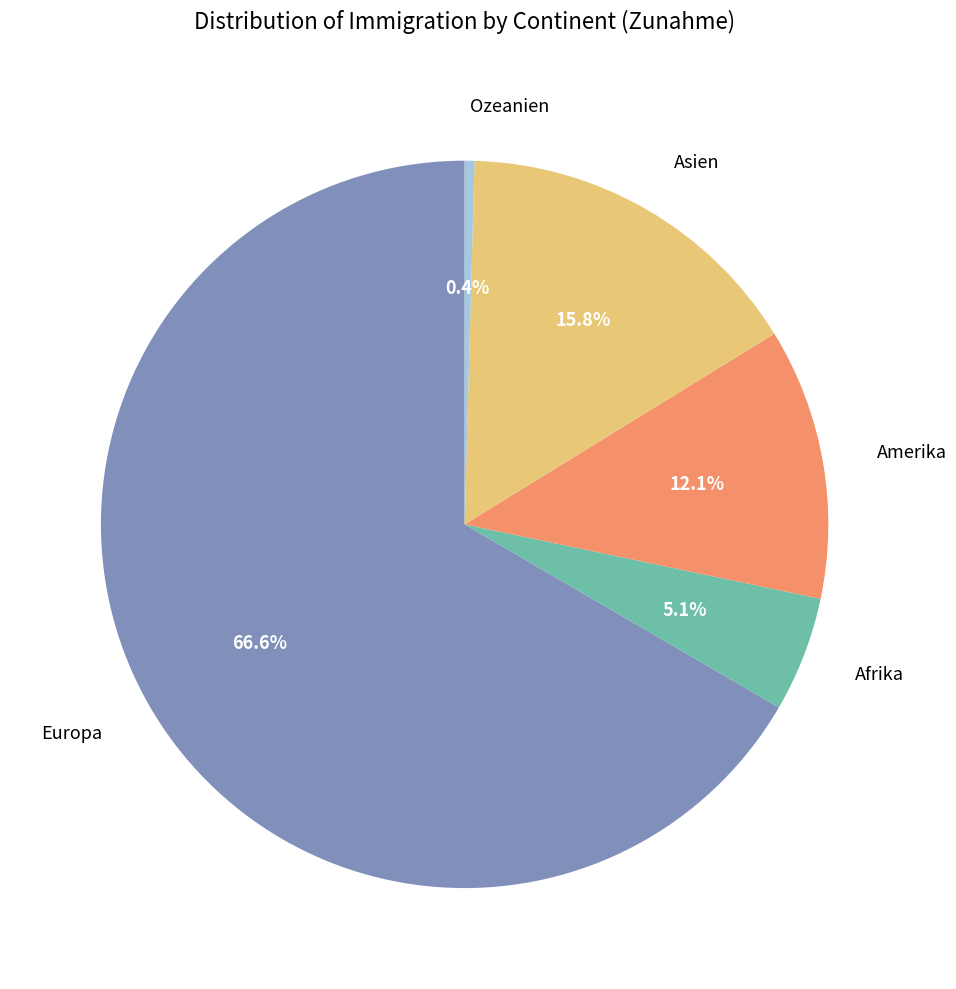

Is Afrika the majority of the pie?

No